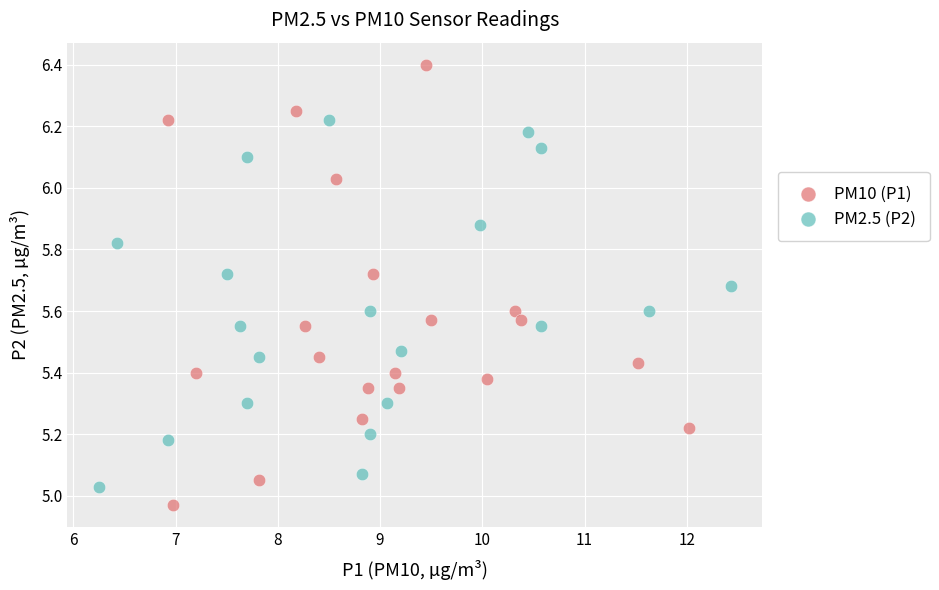

Which series has the largest Y range (max minus min)?

PM10 (P1)